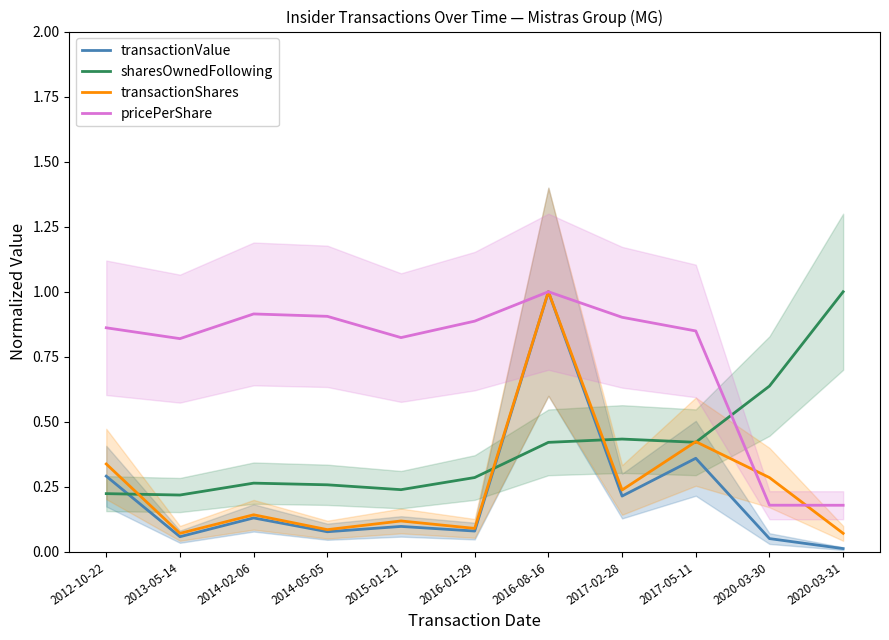

True or false: transactionValue and pricePerShare intersect in this chart.

False